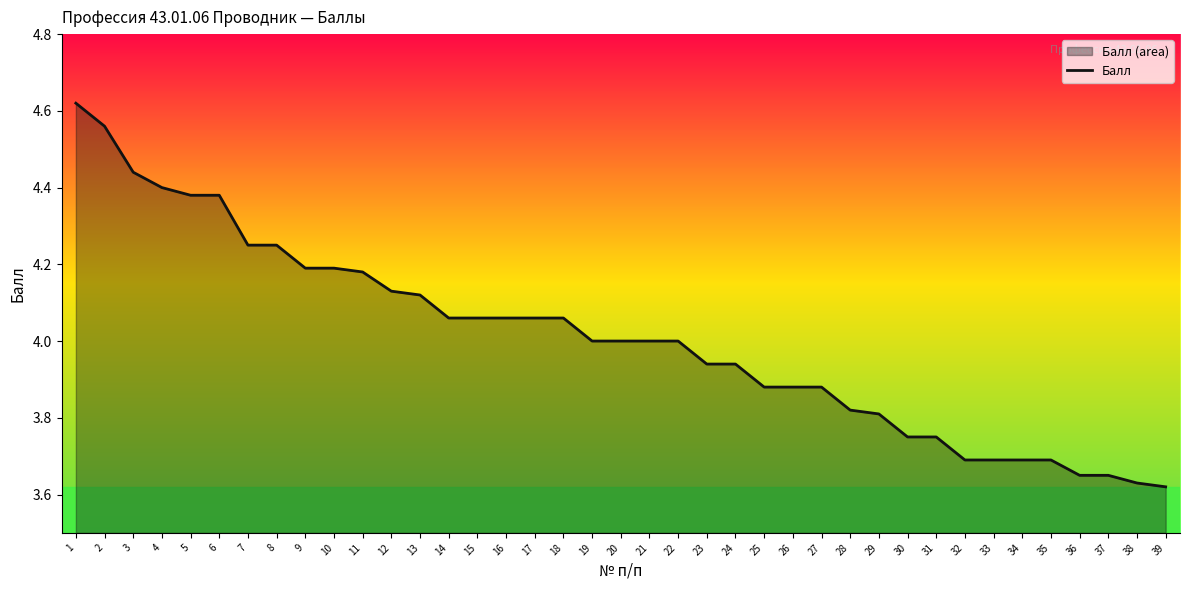

What is the value of the 5th point from the left?

4.4